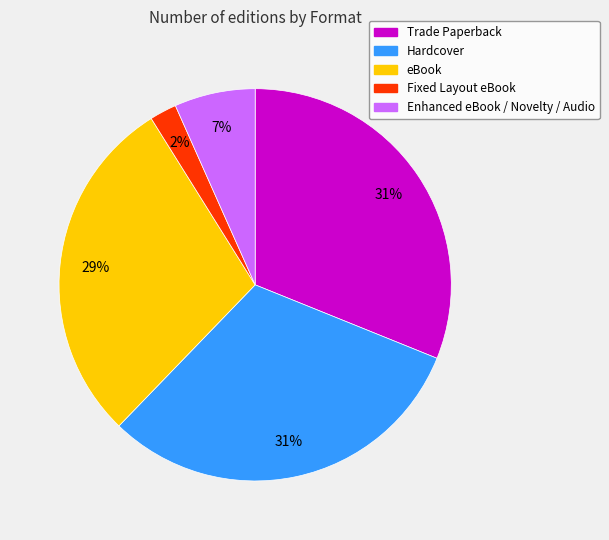

To the nearest percent, what is the difference between the largest and smallest slice percentages?

29%